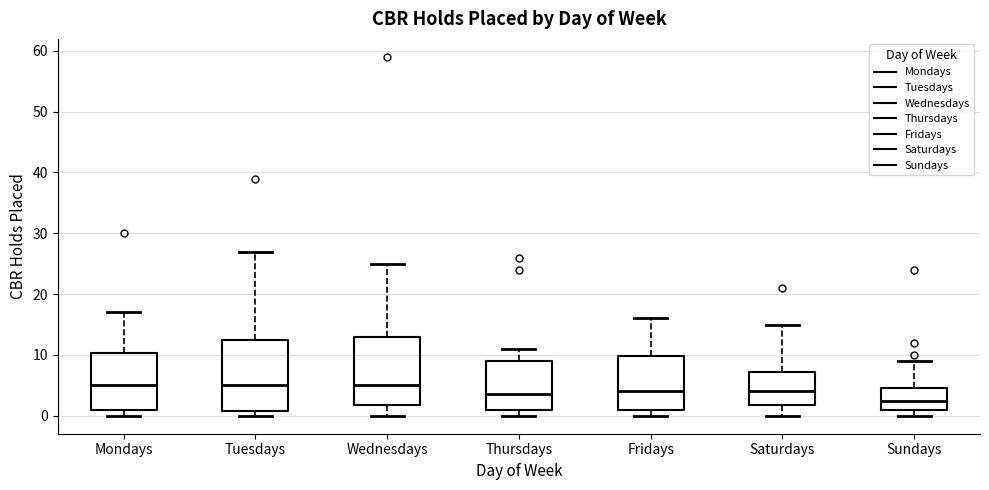

Which box's median line is the lowest?

Sundays